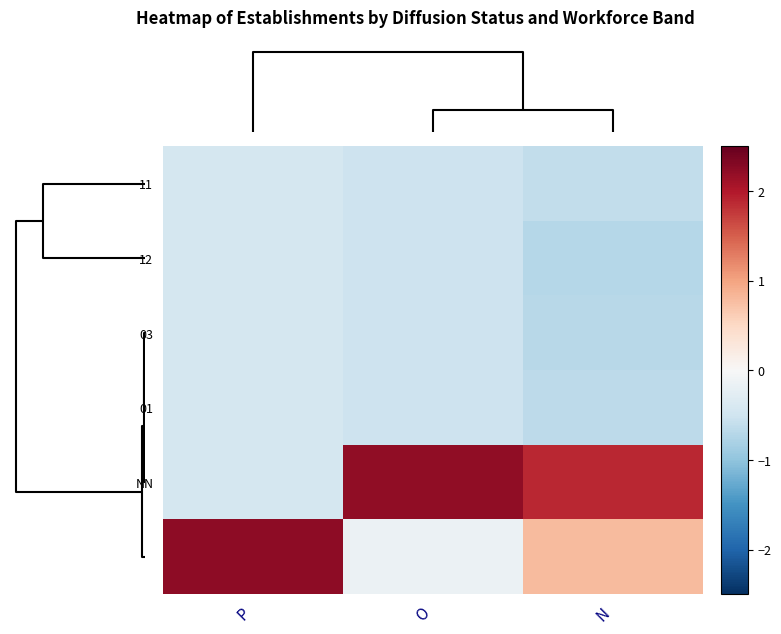

Which series changed the most between P and N?

NN